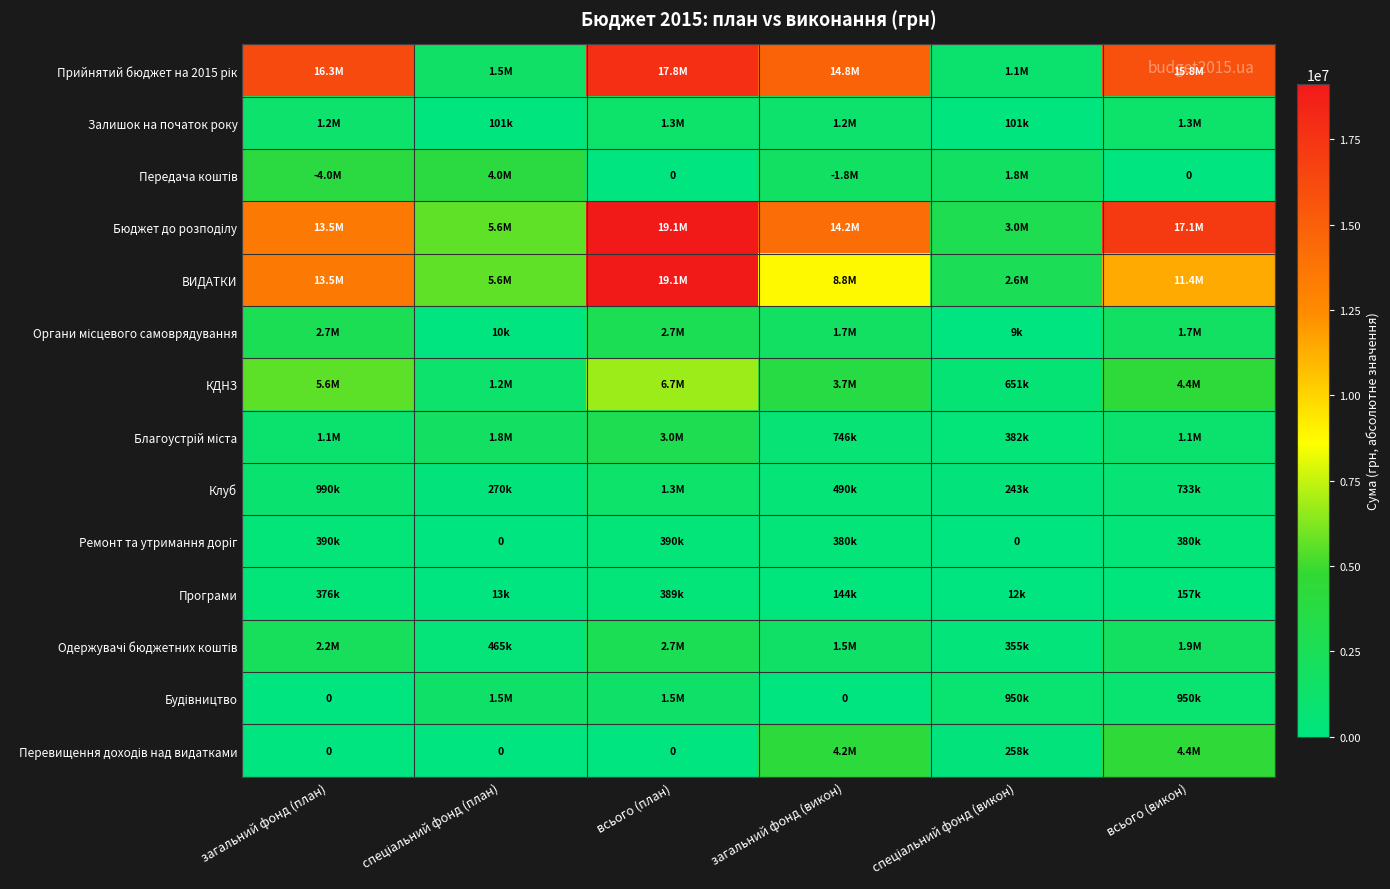

What is the average value of the Перевищення доходів над видатками series?

1482399.2